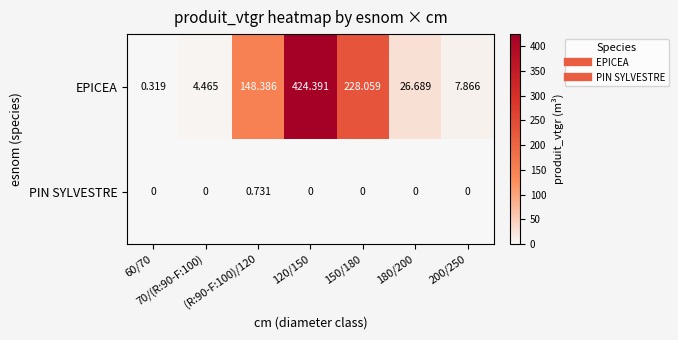

Rank the series by their maximum value, from lowest to highest.

PIN SYLVESTRE, EPICEA